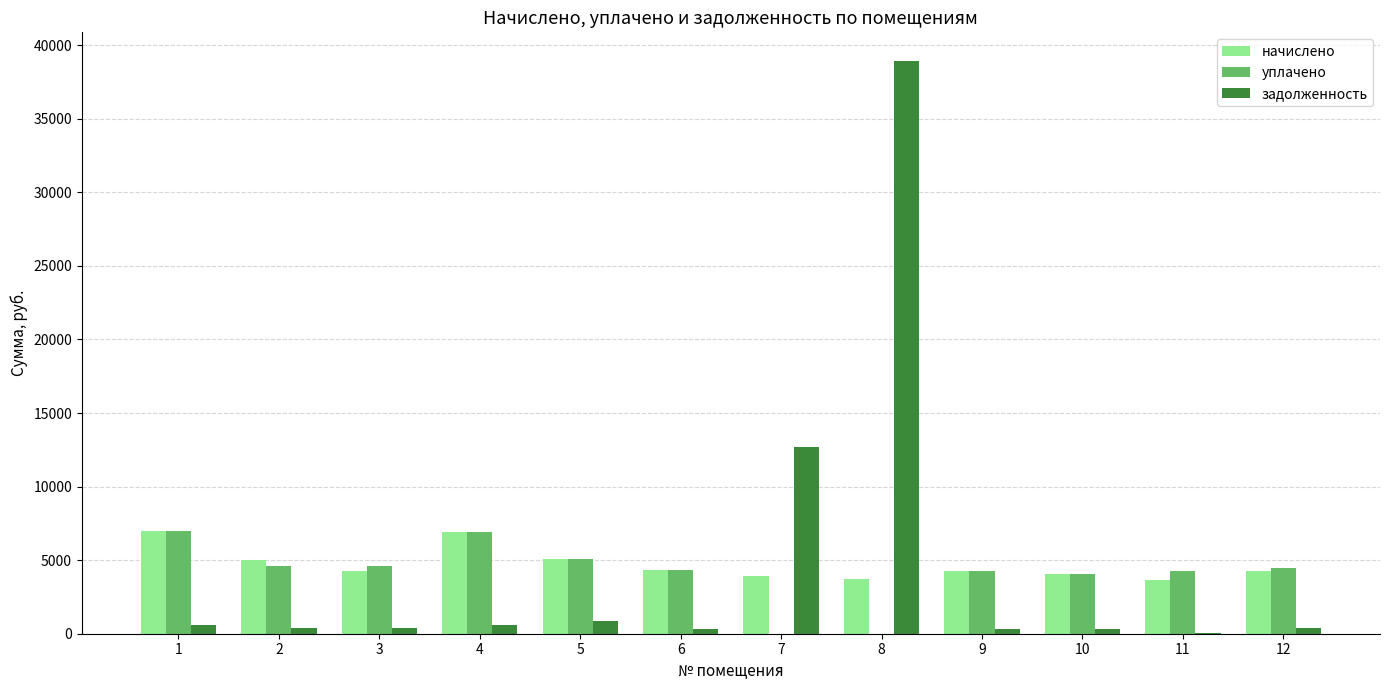

Does the chart contain stacked bars?

No